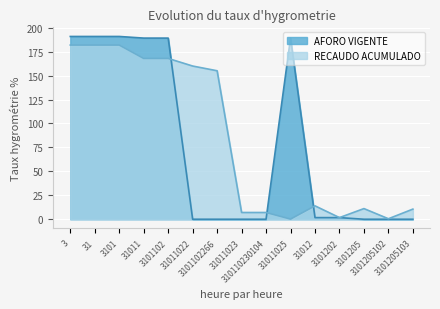

At which category does RECAUDO ACUMULADO reach its first local peak?

31012